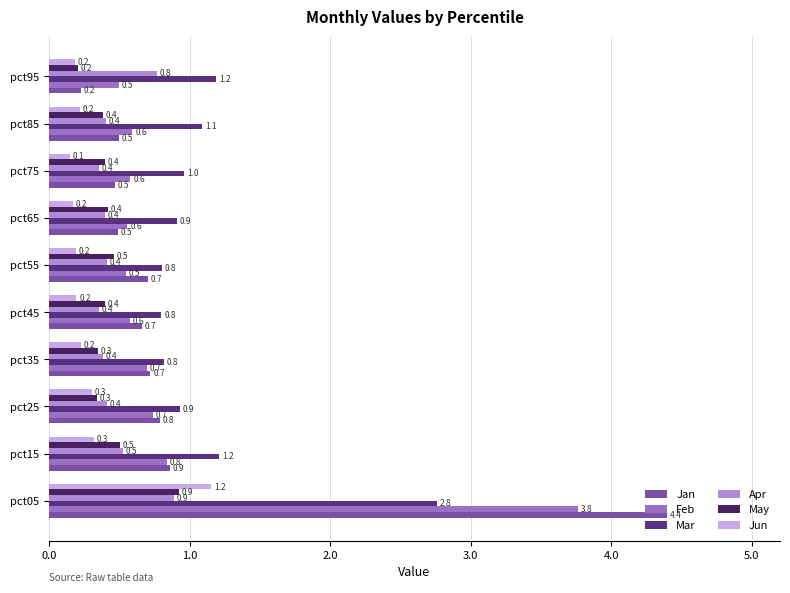

Which category has the lowest value across all series?

pct75